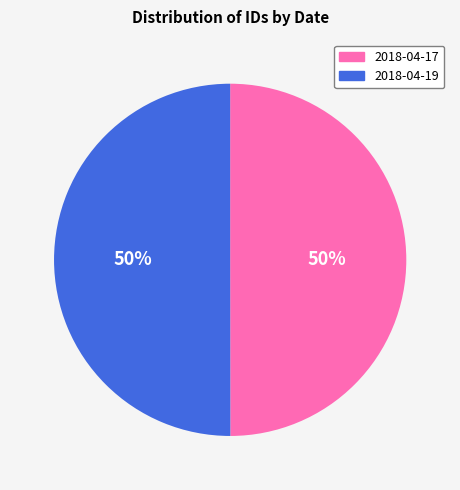

What is the ratio of the value at 2018-04-17 to the value at 2018-04-19?

1.0